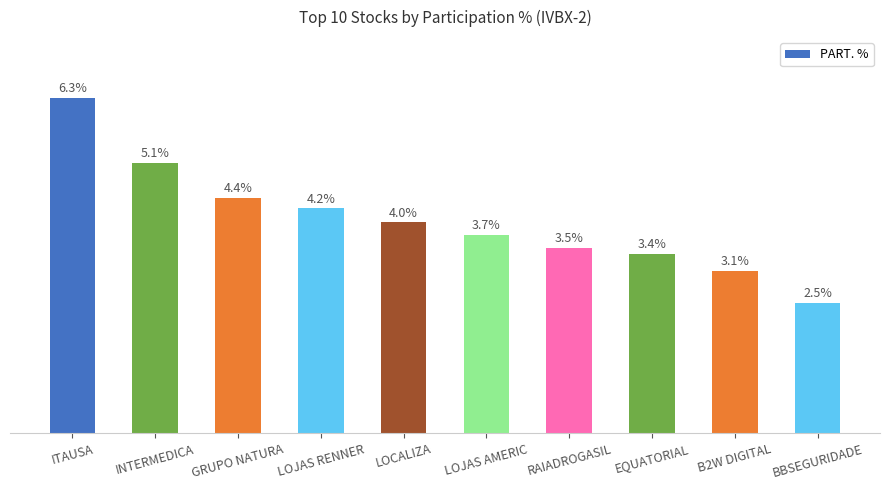

At which label does the data first exceed 3?

ITAUSA